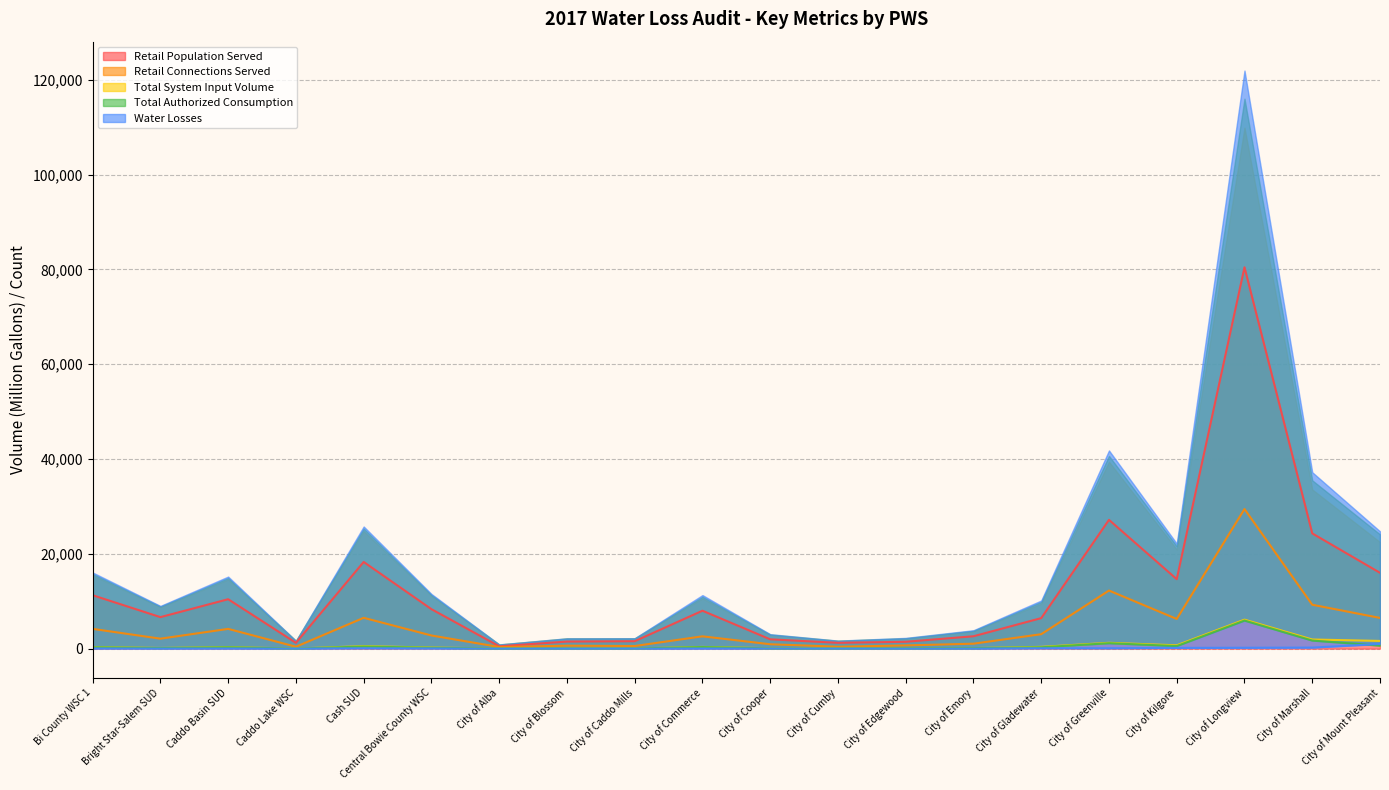

What is the average value of the Retail Connections Served series?

4705.3